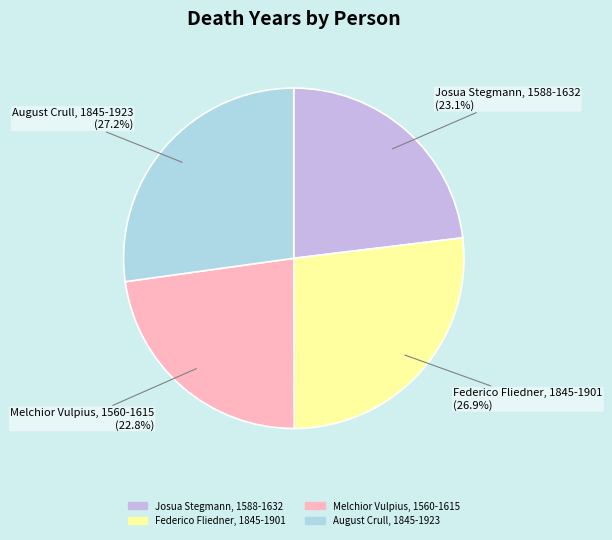

Rank the categories by value from highest to lowest.

August Crull, 1845-1923, Federico Fliedner, 1845-1901, Josua Stegmann, 1588-1632, Melchior Vulpius, 1560-1615